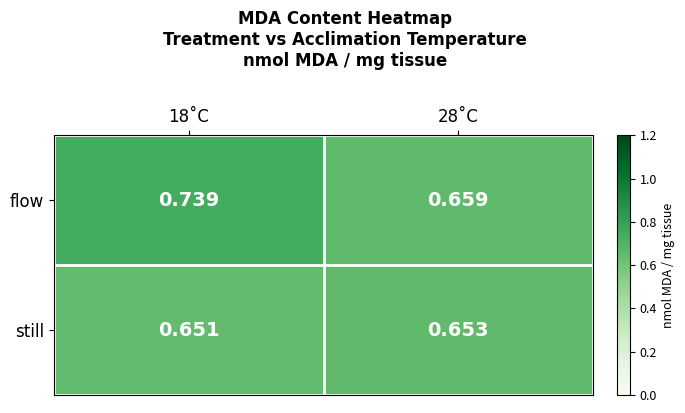

Which series has the largest total across all categories?

flow